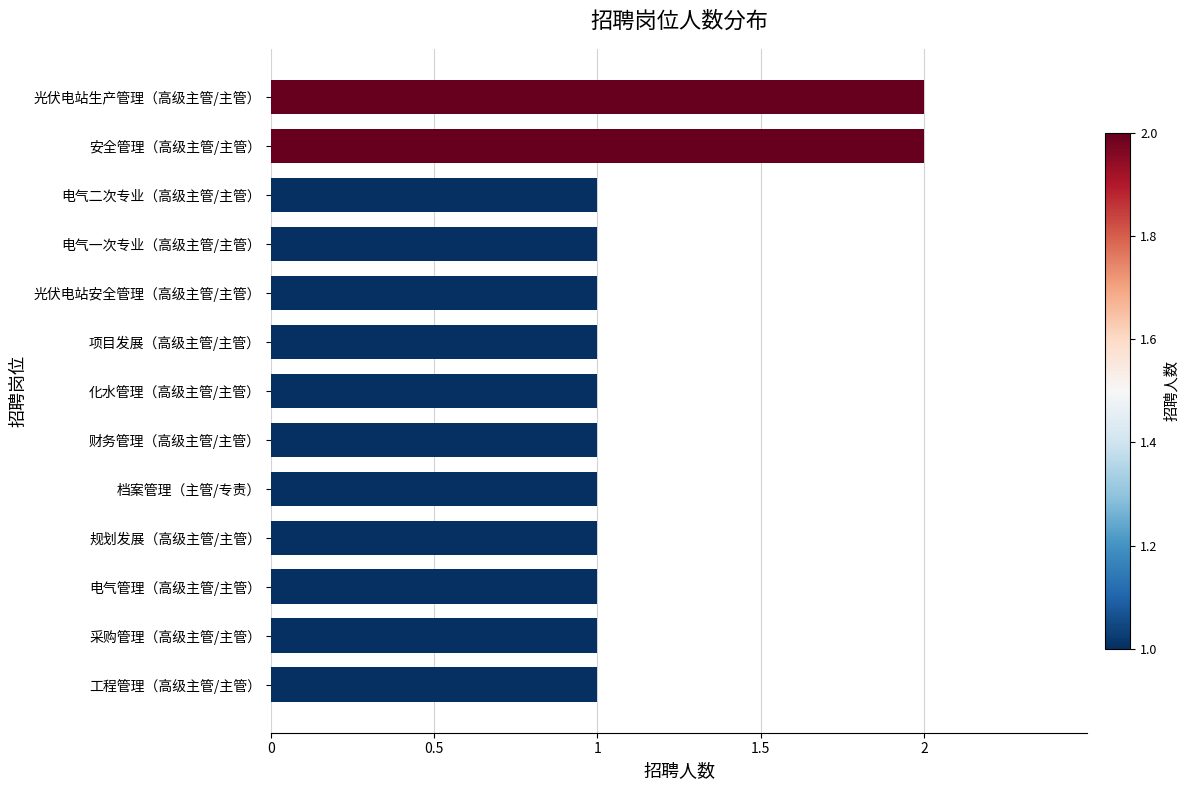

How many bars are there in total?

13